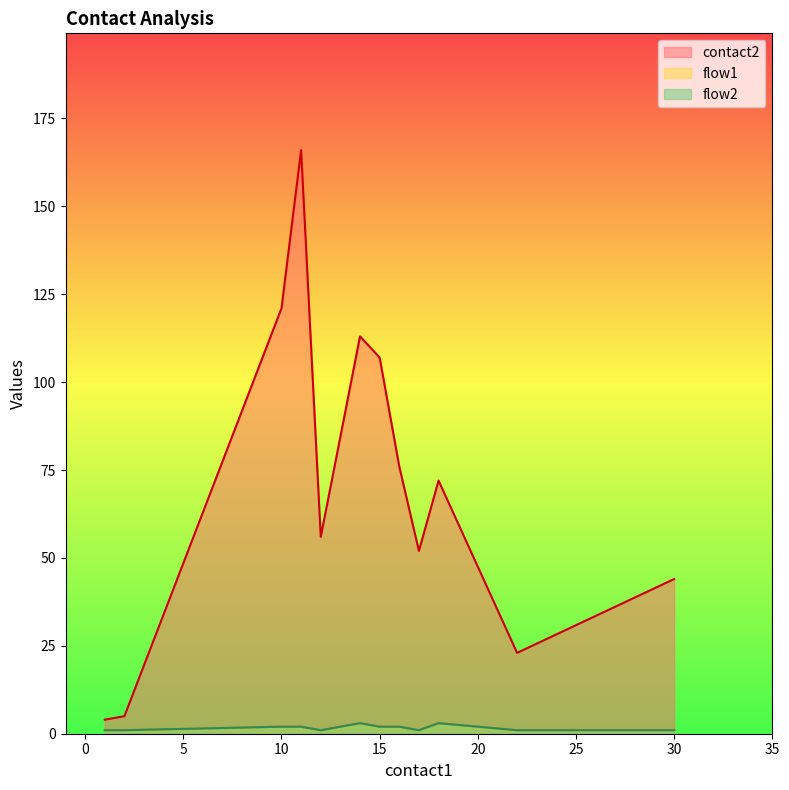

What is the difference between the maximum and minimum values in the contact2 series?

162